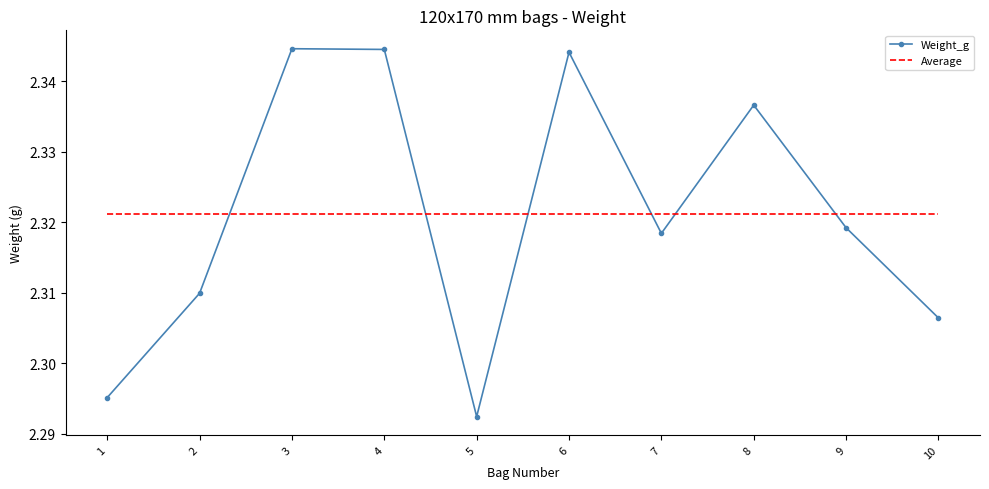

Reading left to right, extract all data points from this chart.

1=2.3	2=2.3	3=2.3	4=2.3	5=2.3	6=2.3	7=2.3	8=2.3	9=2.3	10=2.3